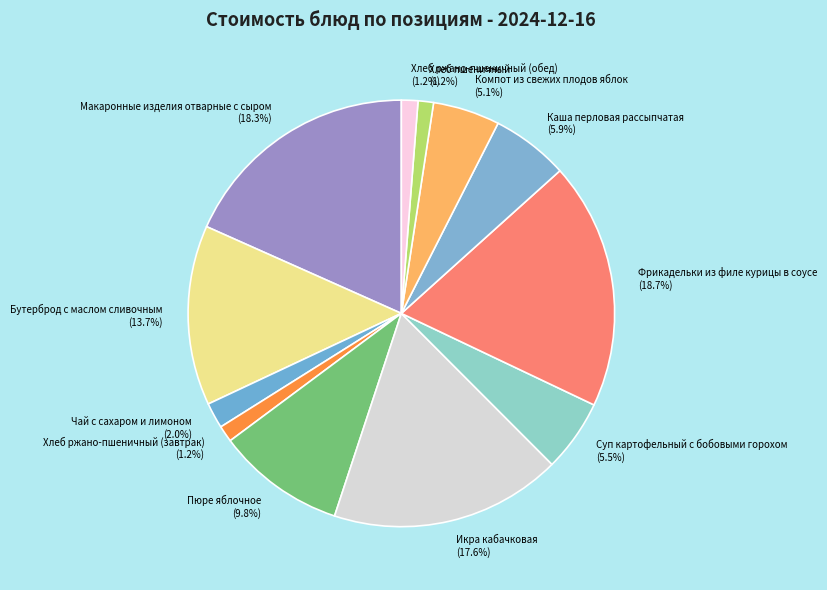

To the nearest percent, what is the difference between the Каша перловая рассыпчатая and Пюре яблочное slice percentages?

4%